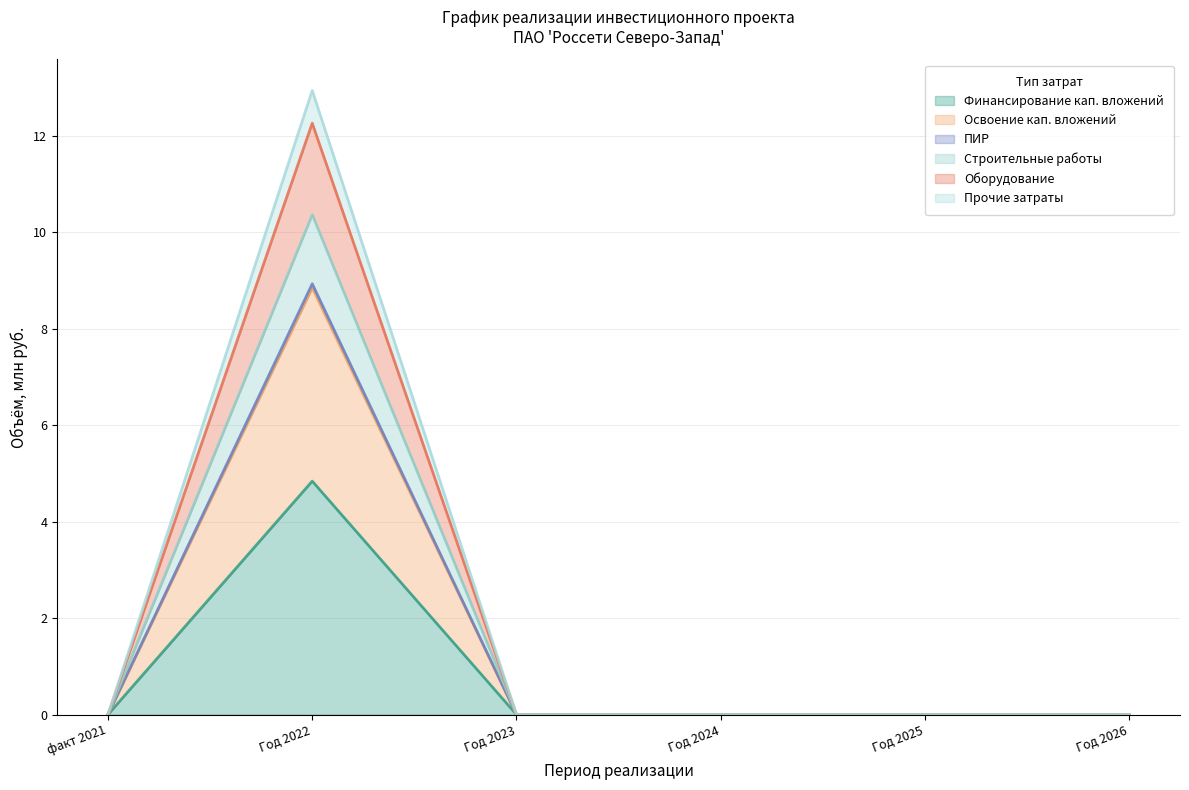

Is it true that Освоение кап. вложений equals -5.4 at Год 2025?

False